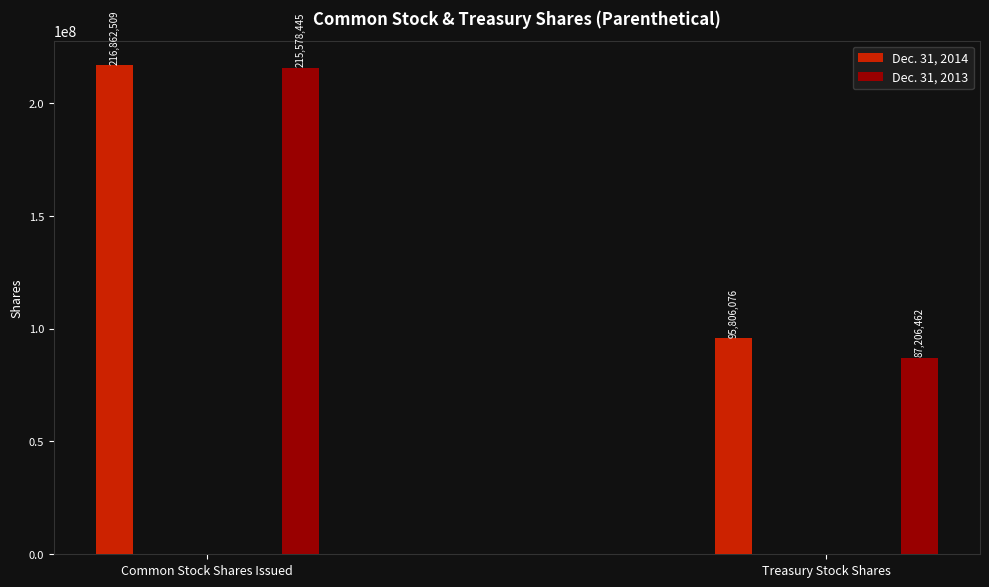

Reading right to left, list all the values displayed in this chart.

Dec. 31, 2014: Treasury Stock Shares=95806076	Common Stock Shares Issued=216862509
Dec. 31, 2013: Treasury Stock Shares=87206462	Common Stock Shares Issued=215578445